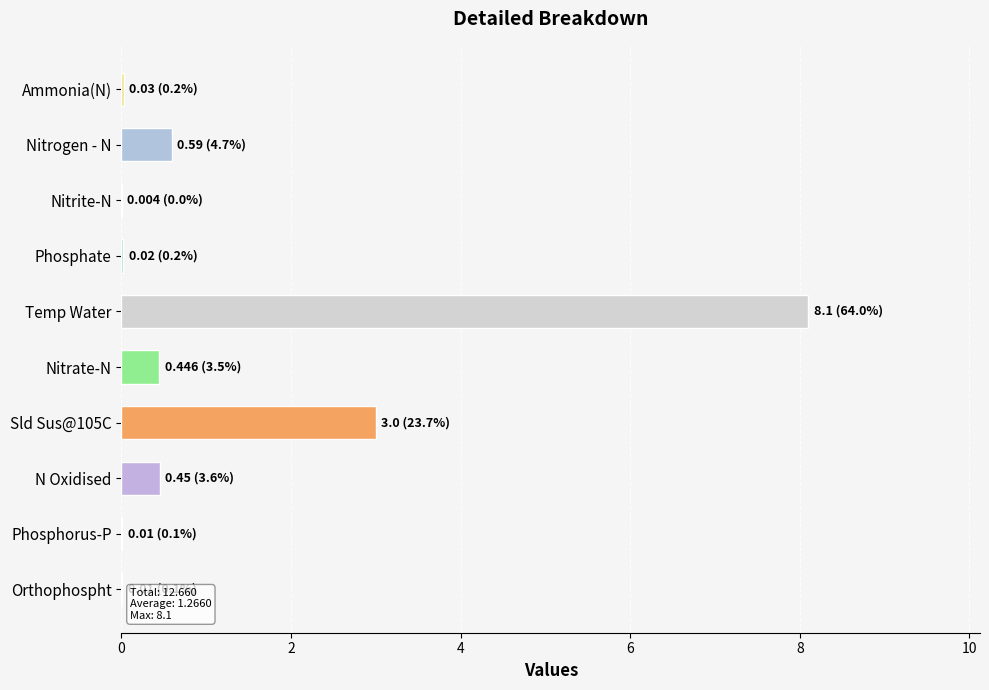

Which label corresponds to the largest value in the chart?

Temp Water